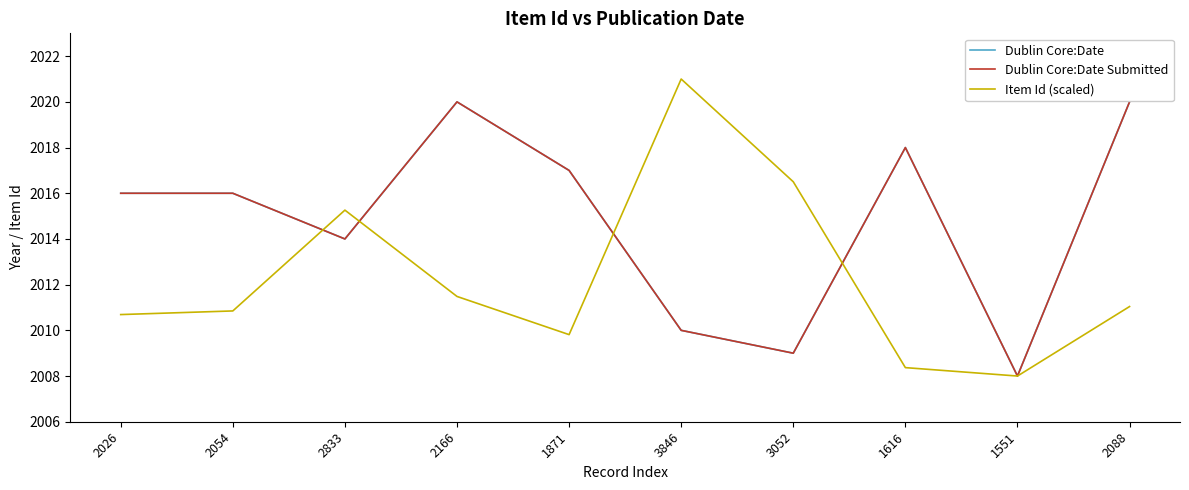

What is the minimum value for Item Id (scaled)?

2008.0